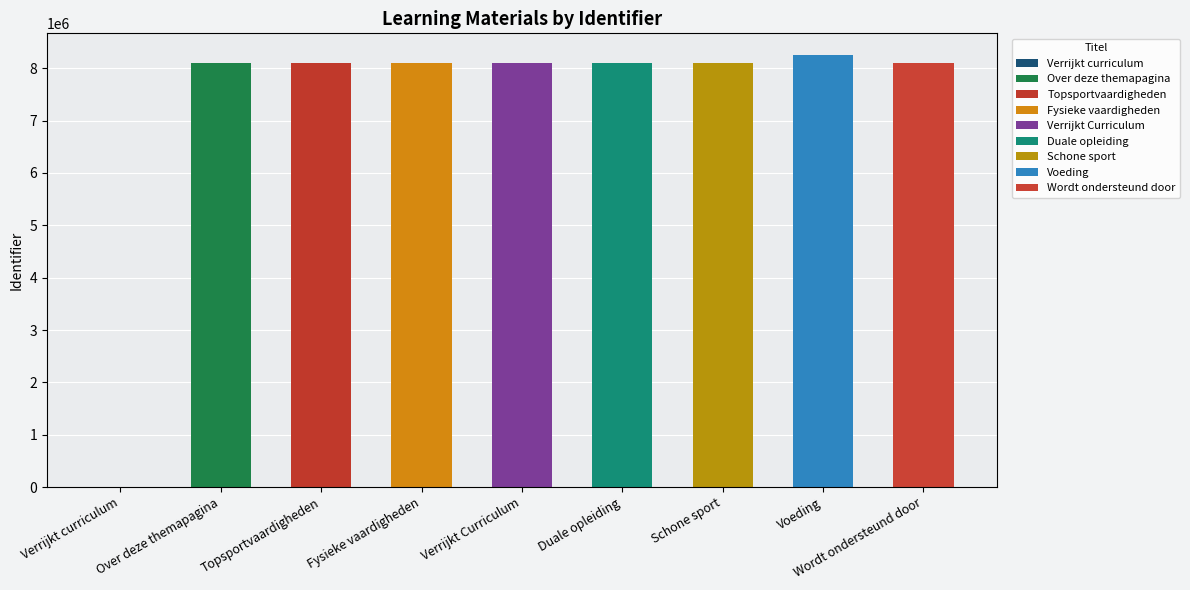

Is it true that the value at Verrijkt Curriculum is 1902578?

False